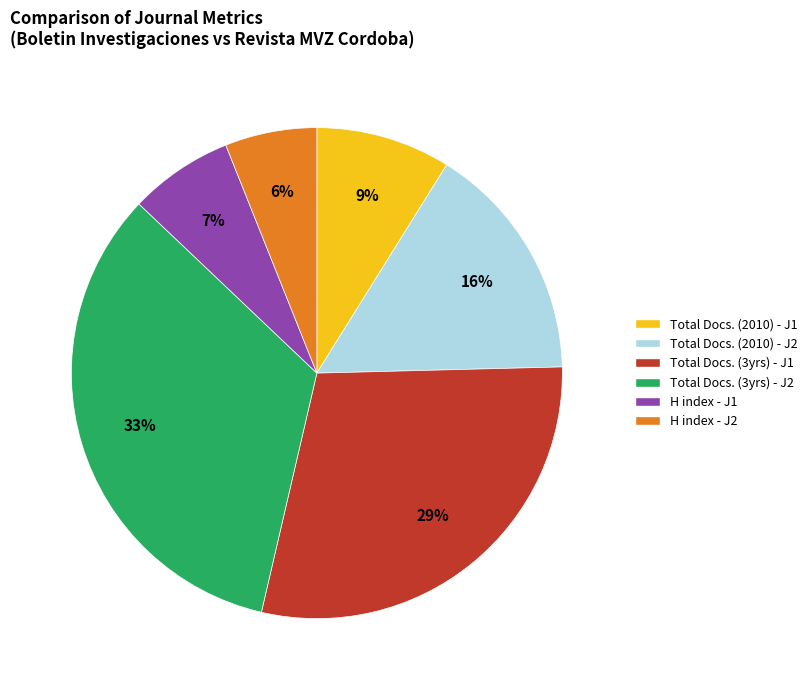

Which category has the smallest portion of the pie?

H index - J2